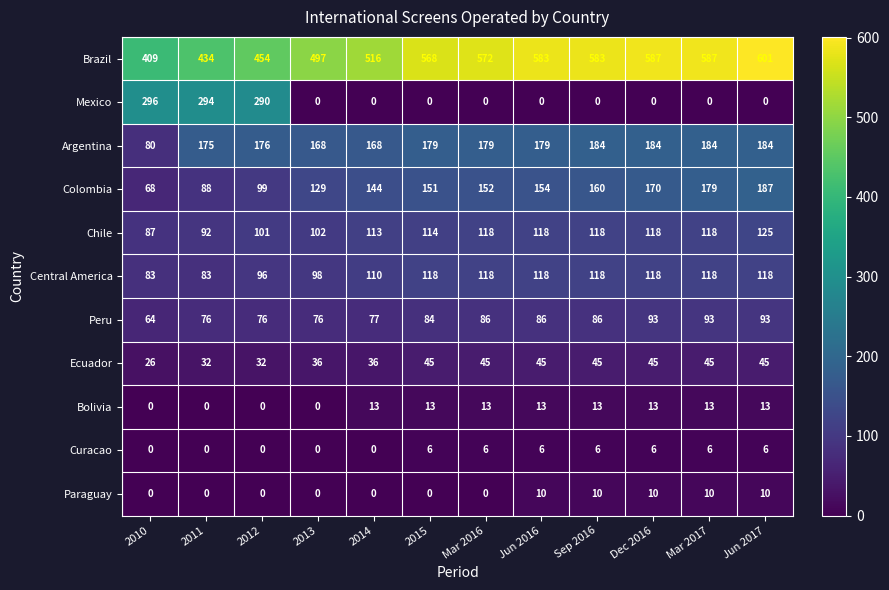

How many values in the Bolivia series are below 13?

4